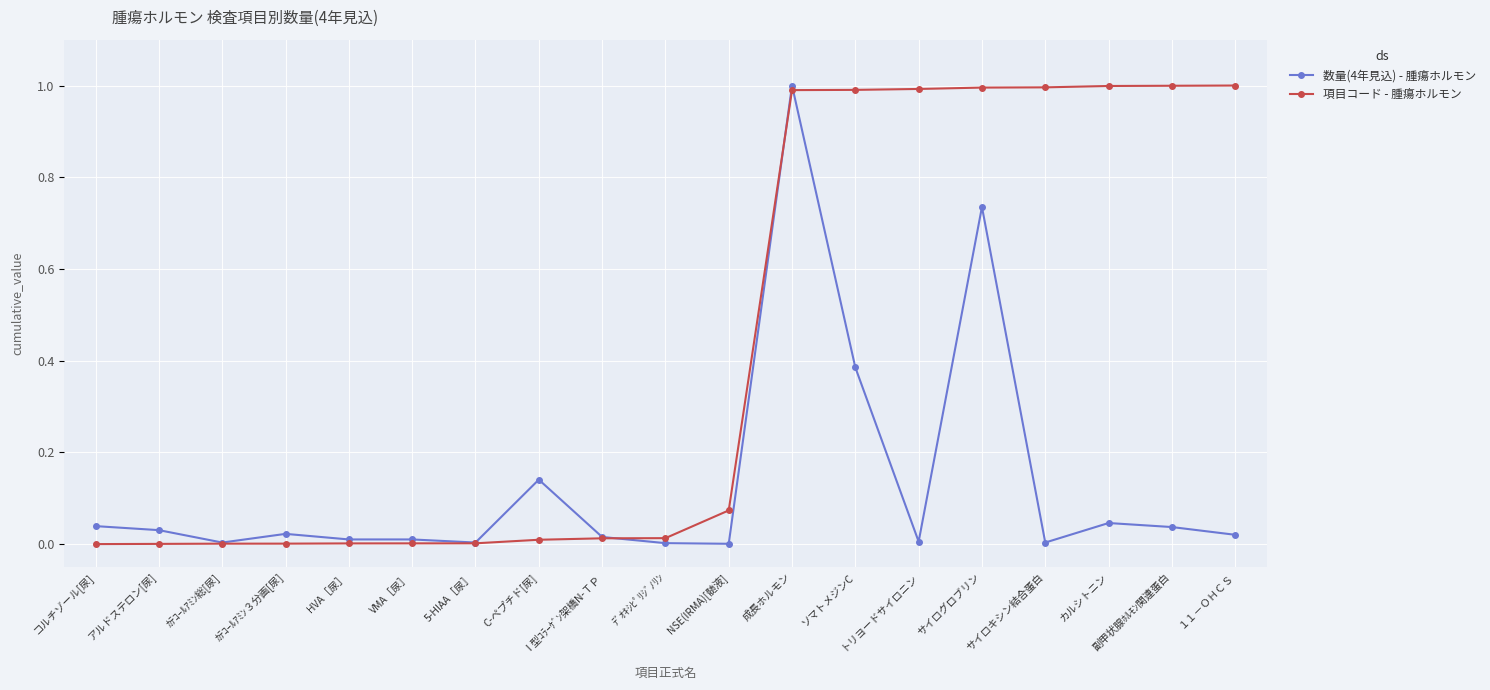

What are all the series names shown in the legend?

数量(4年見込) - 腫瘍ホルモン, 項目コード - 腫瘍ホルモン